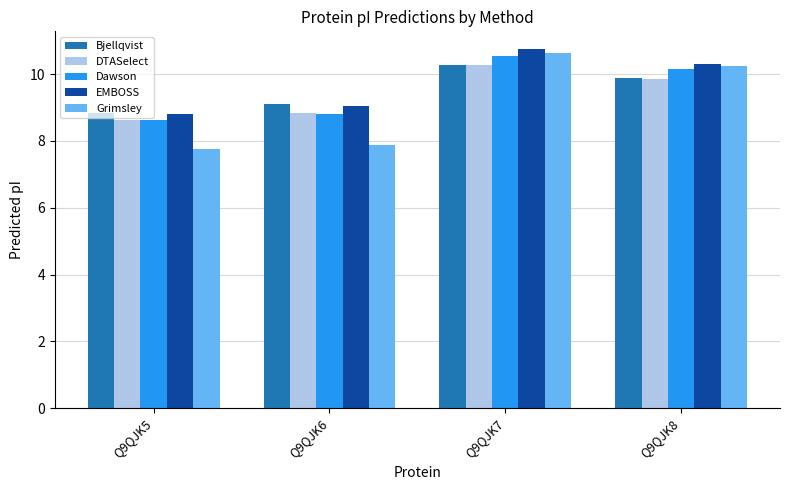

What is the value of the EMBOSS bar at the 3rd from the left?

10.7